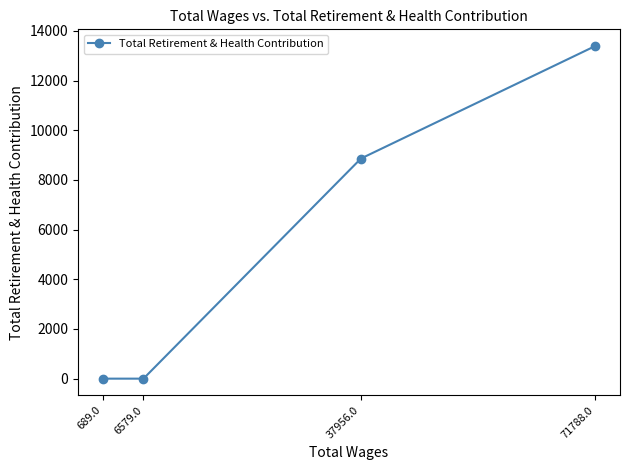

What is the maximum value shown in the chart?

13393